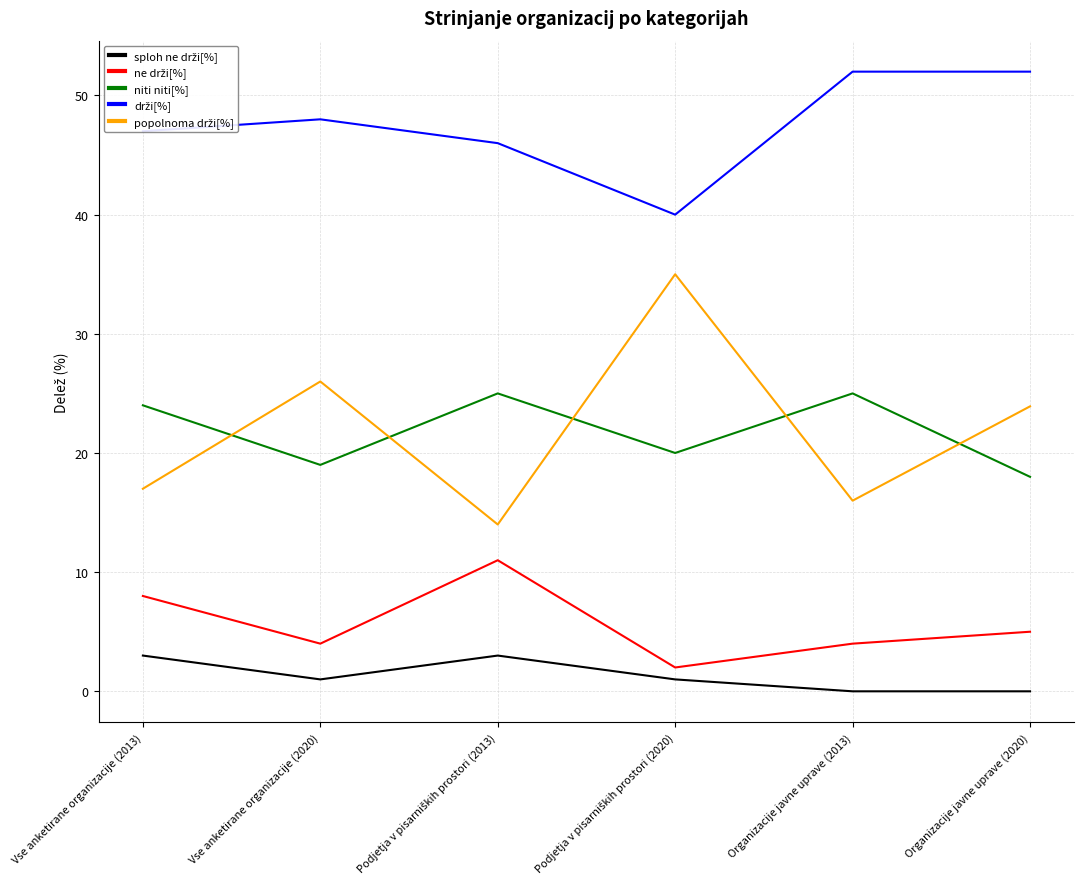

What is the maximum value shown in the chart?

52.0